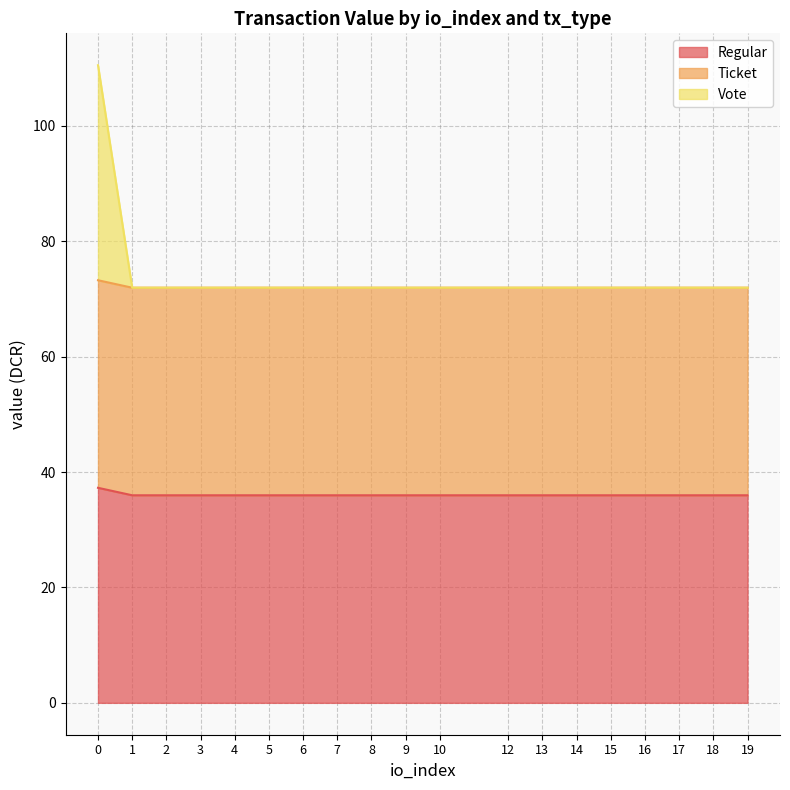

True or false: Vote and Regular intersect in this chart.

False